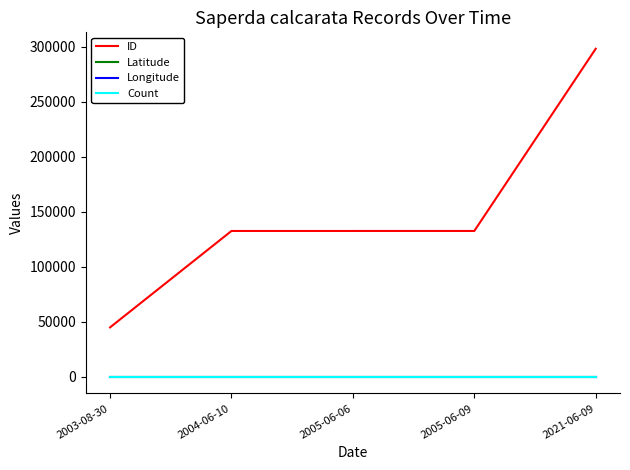

Where is ID nearest to the value 171580?

2005-06-09